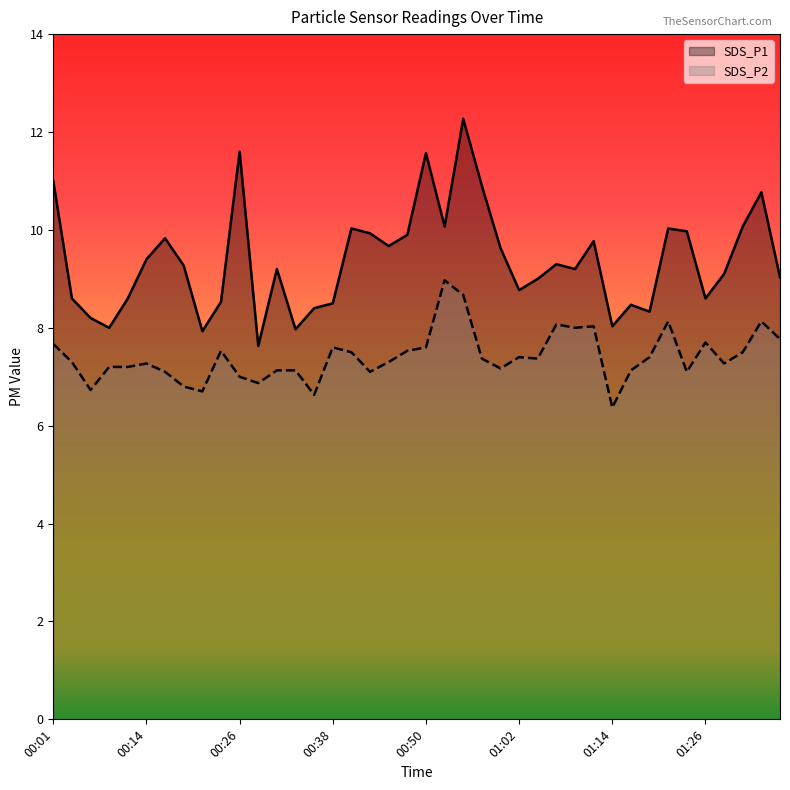

Rank the series at 00:38 from highest to lowest value.

SDS_P1, SDS_P2